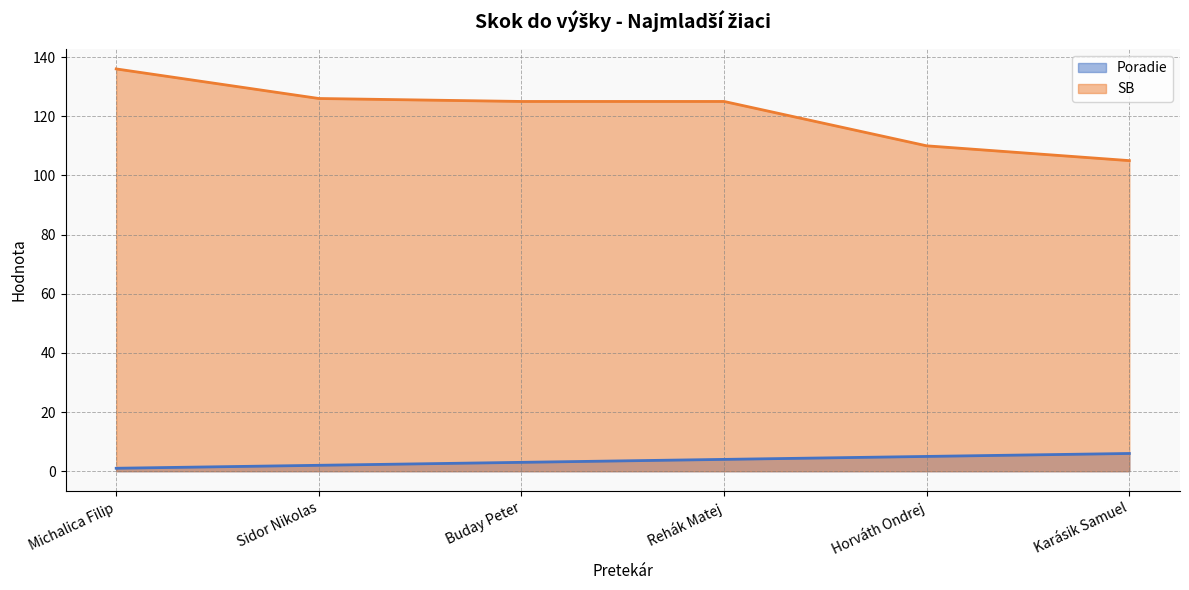

At how many categories does at least one series exceed 128?

1